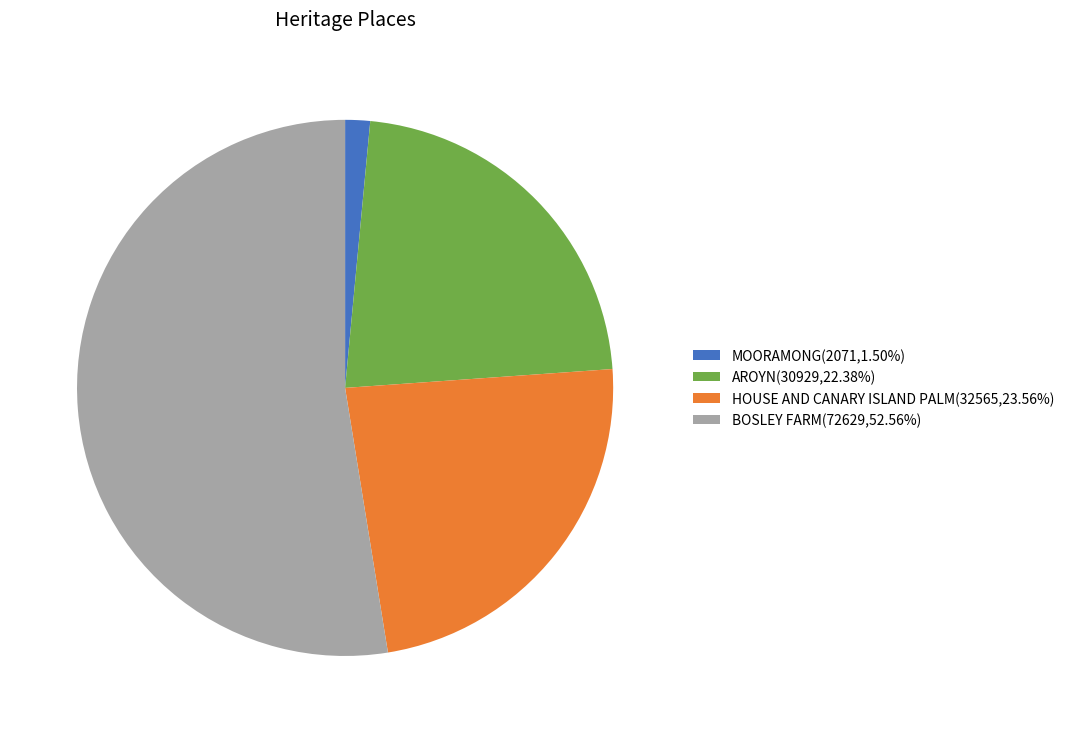

Approximately how many times larger is the value at AROYN(30929,22.38%) compared to MOORAMONG(2071,1.50%)?

14.9